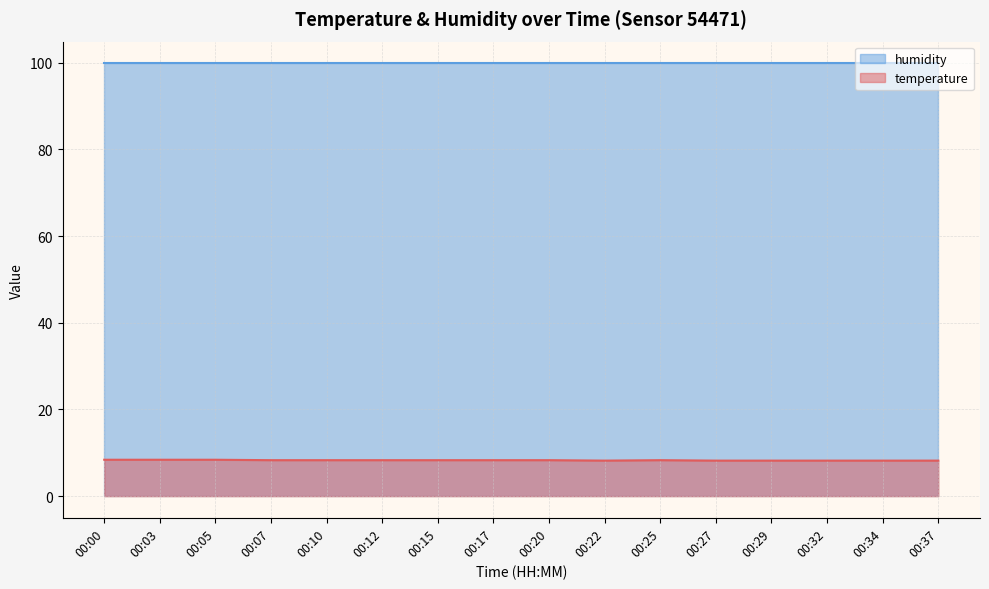

Rank the categories by value from lowest to highest.

00:22, 00:27, 00:29, 00:32, 00:34, 00:37, 00:07, 00:10, 00:12, 00:15, 00:17, 00:20, 00:25, 00:00, 00:03, 00:05